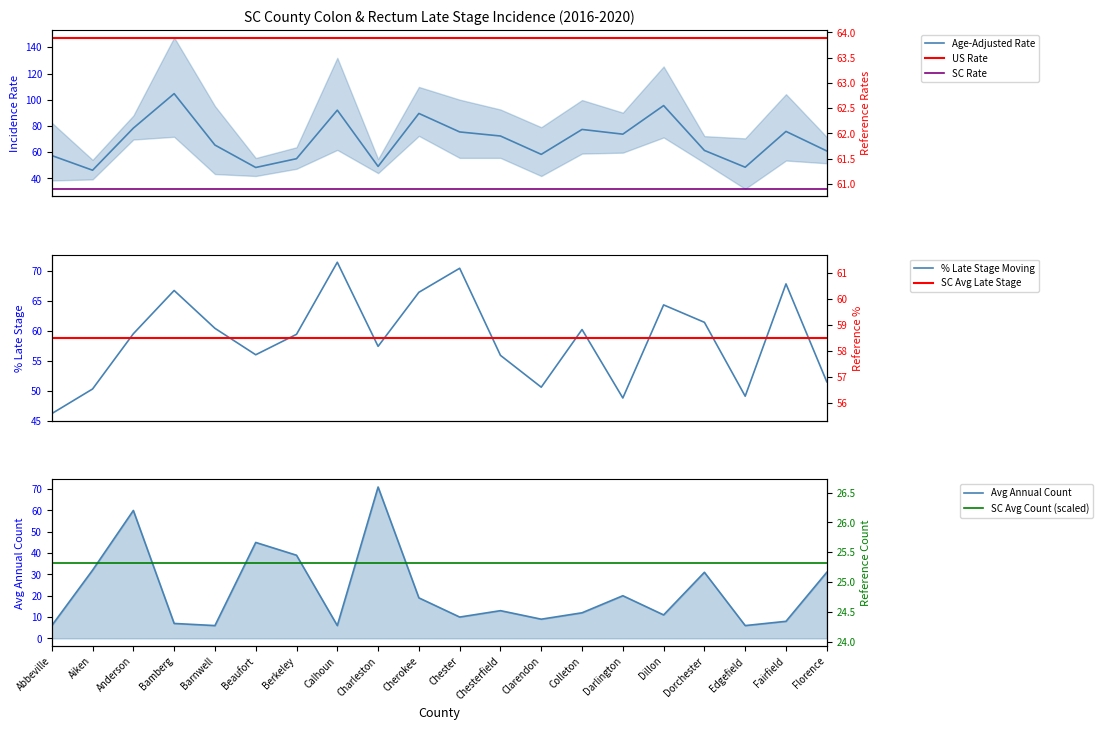

In Percent Late Stage, how many points are lower than both neighbors (excluding endpoints)?

5